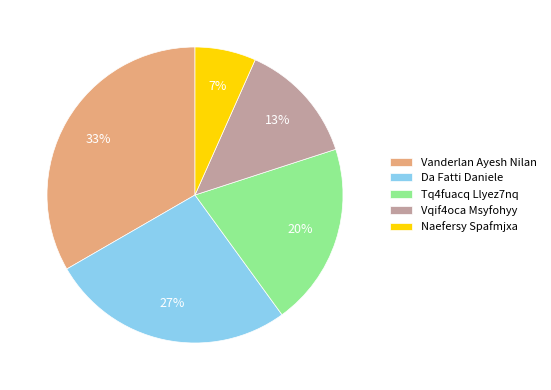

Is Vanderlan Ayesh Nilan the majority of the pie?

No